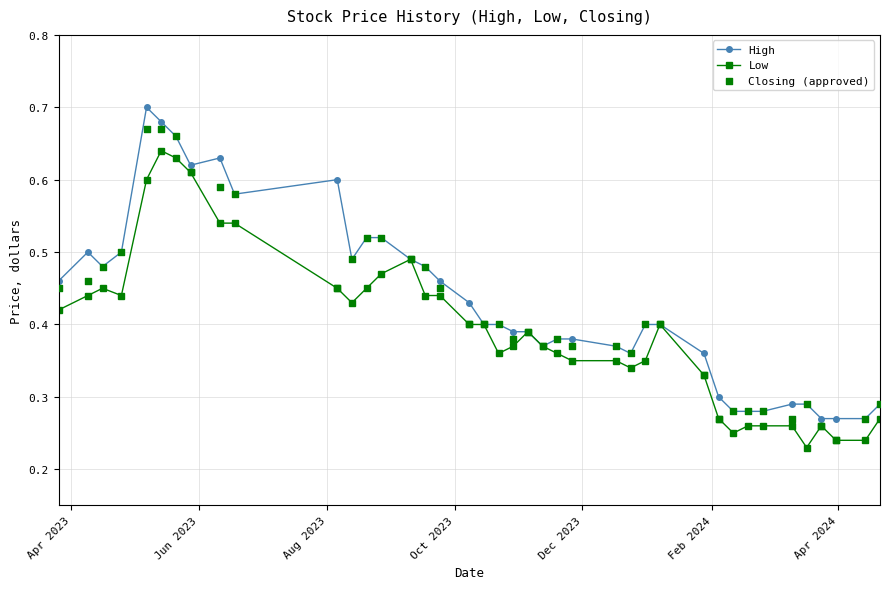

How many Low values are between 0 and 1?

40